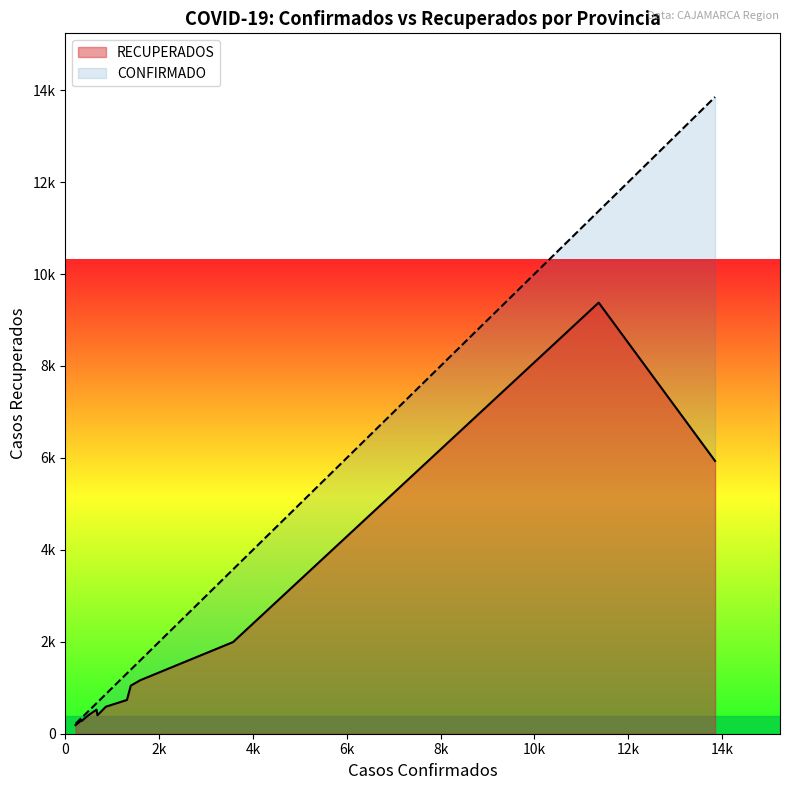

How many data points in RECUPERADOS are less than 588?

6